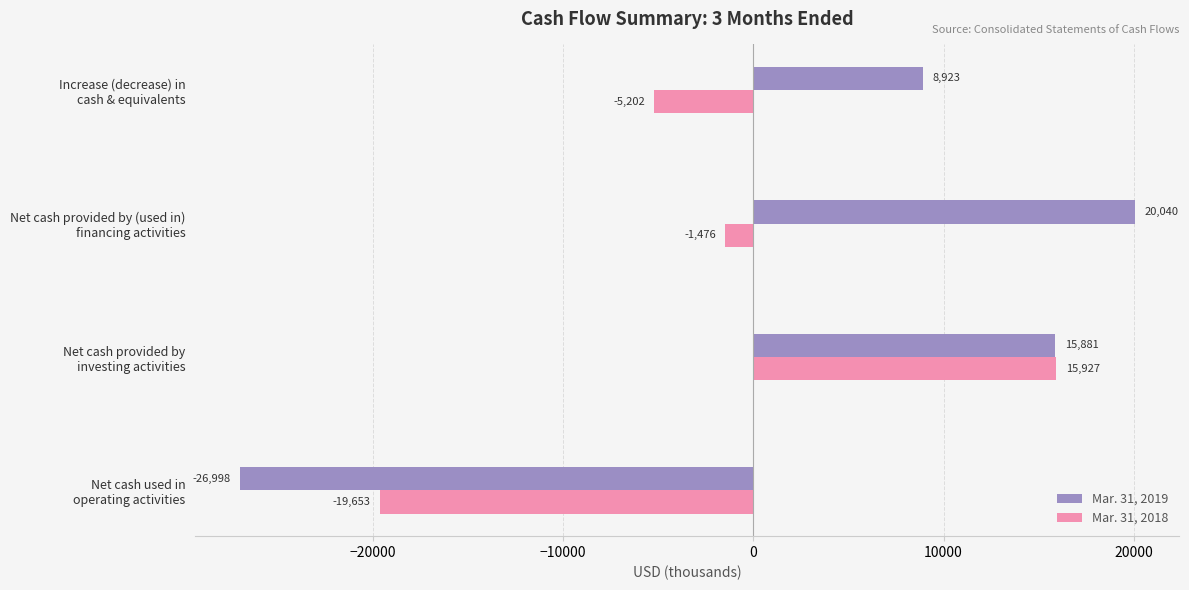

Rank the series by their maximum value, from lowest to highest.

Mar. 31, 2018, Mar. 31, 2019